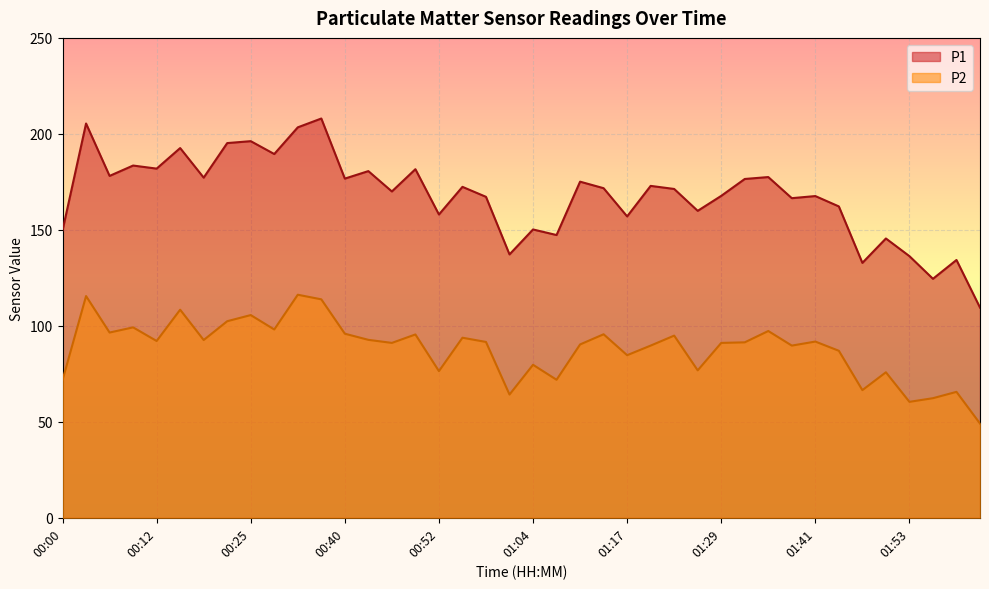

How many series are shown in this chart?

2